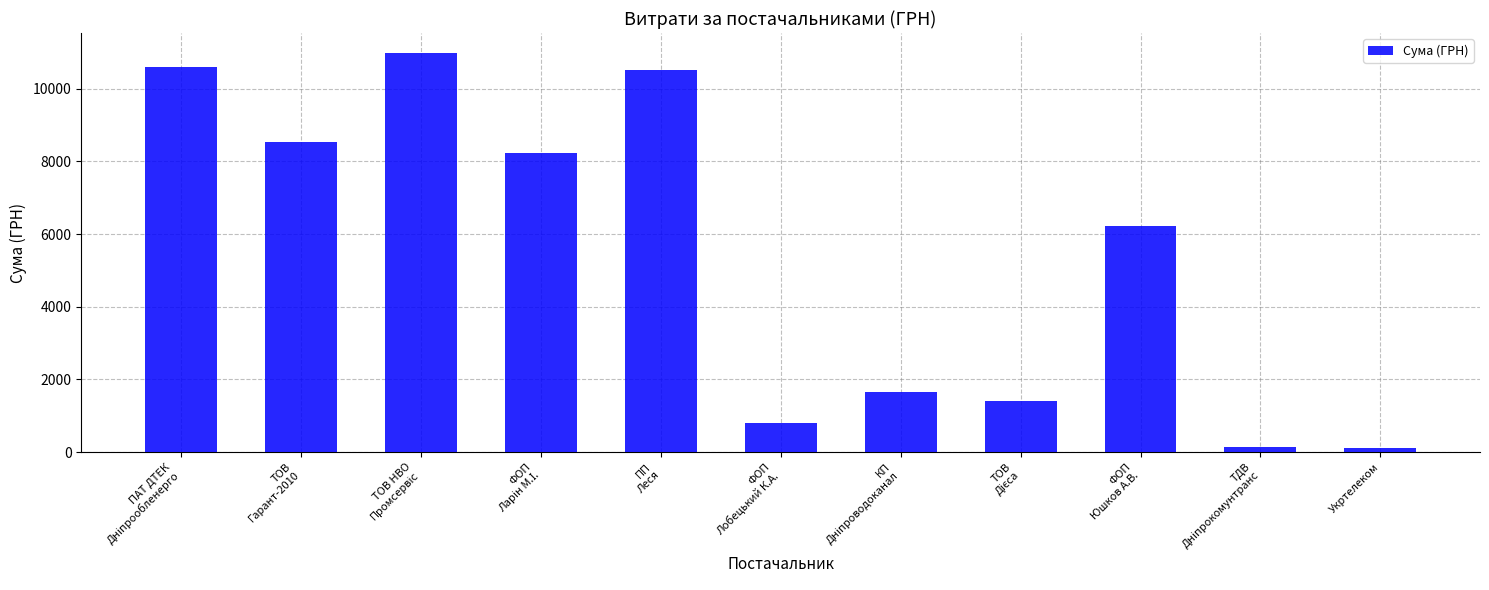

What is the difference between the maximum and minimum values?

10885.7